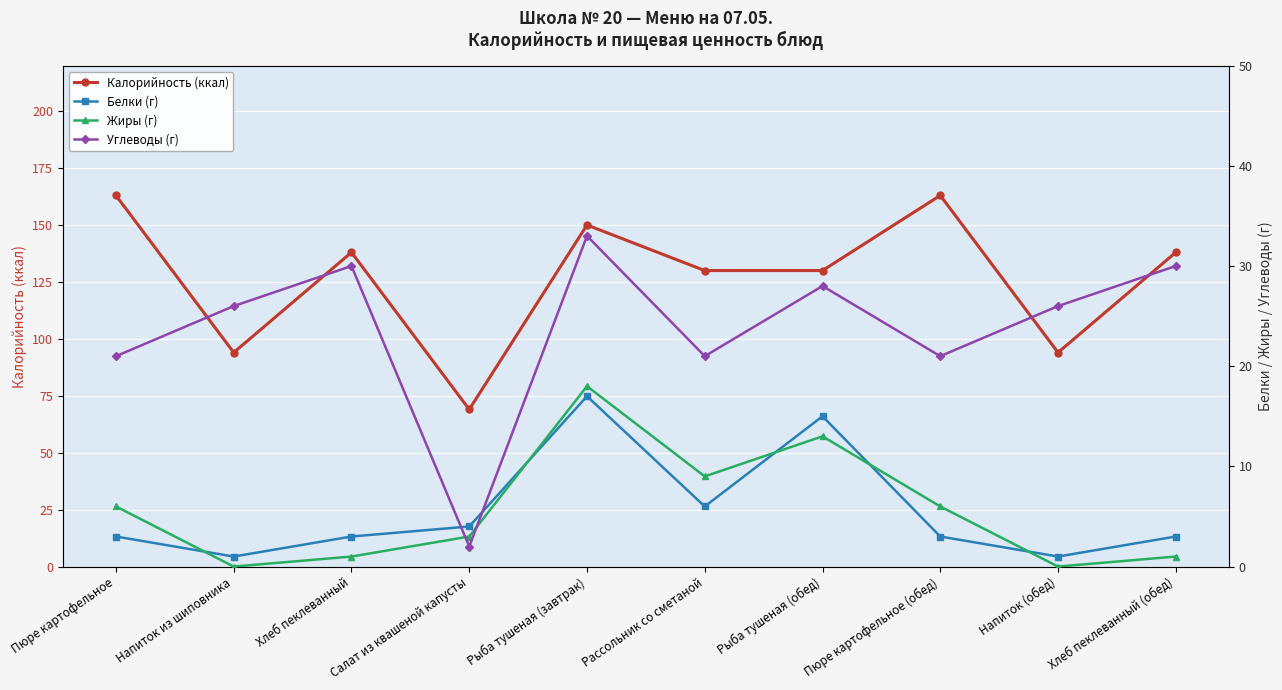

Where do Белки (г) and Углеводы (г) first cross each other?

Хлеб пеклеванный and Салат из квашеной капусты